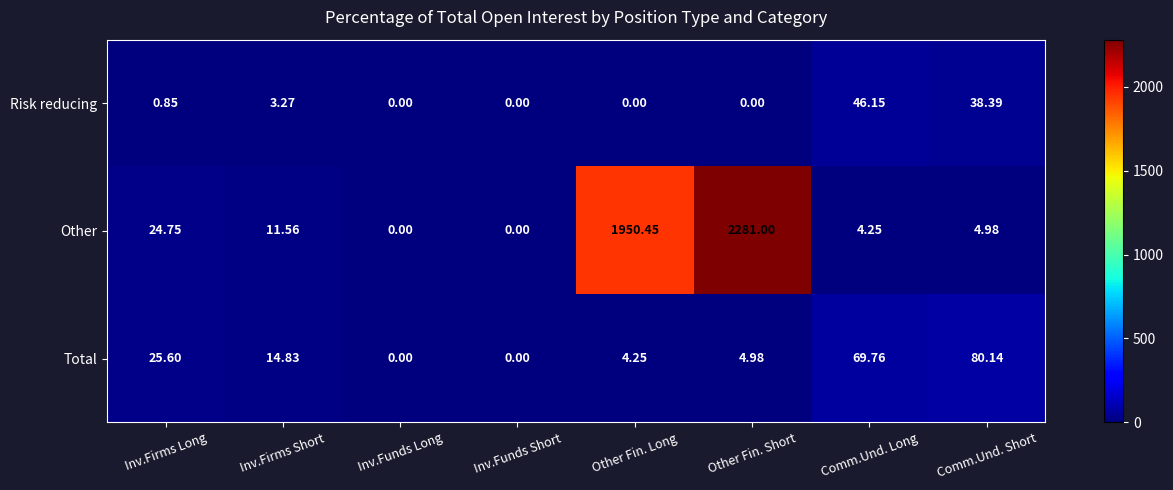

Which label corresponds to the largest value in the chart?

Other Fin. Short